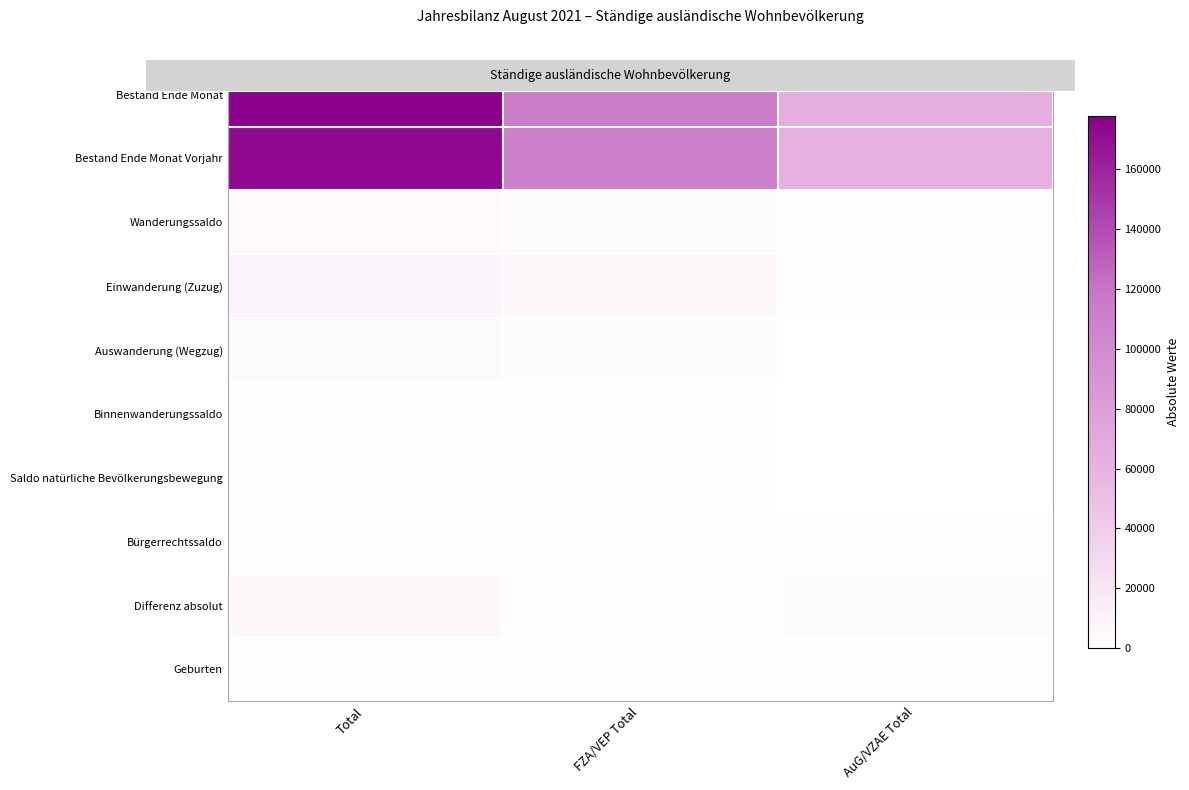

Rank the series at Total from highest to lowest value.

Bestand Ende Monat, Bestand Ende Monat Vorjahr, Einwanderung (Zuzug), Differenz absolut, Wanderungssaldo, Auswanderung (Wegzug), Bürgerrechtssaldo, Geburten, Binnenwanderungssaldo, Saldo natürliche Bevölkerungsbewegung